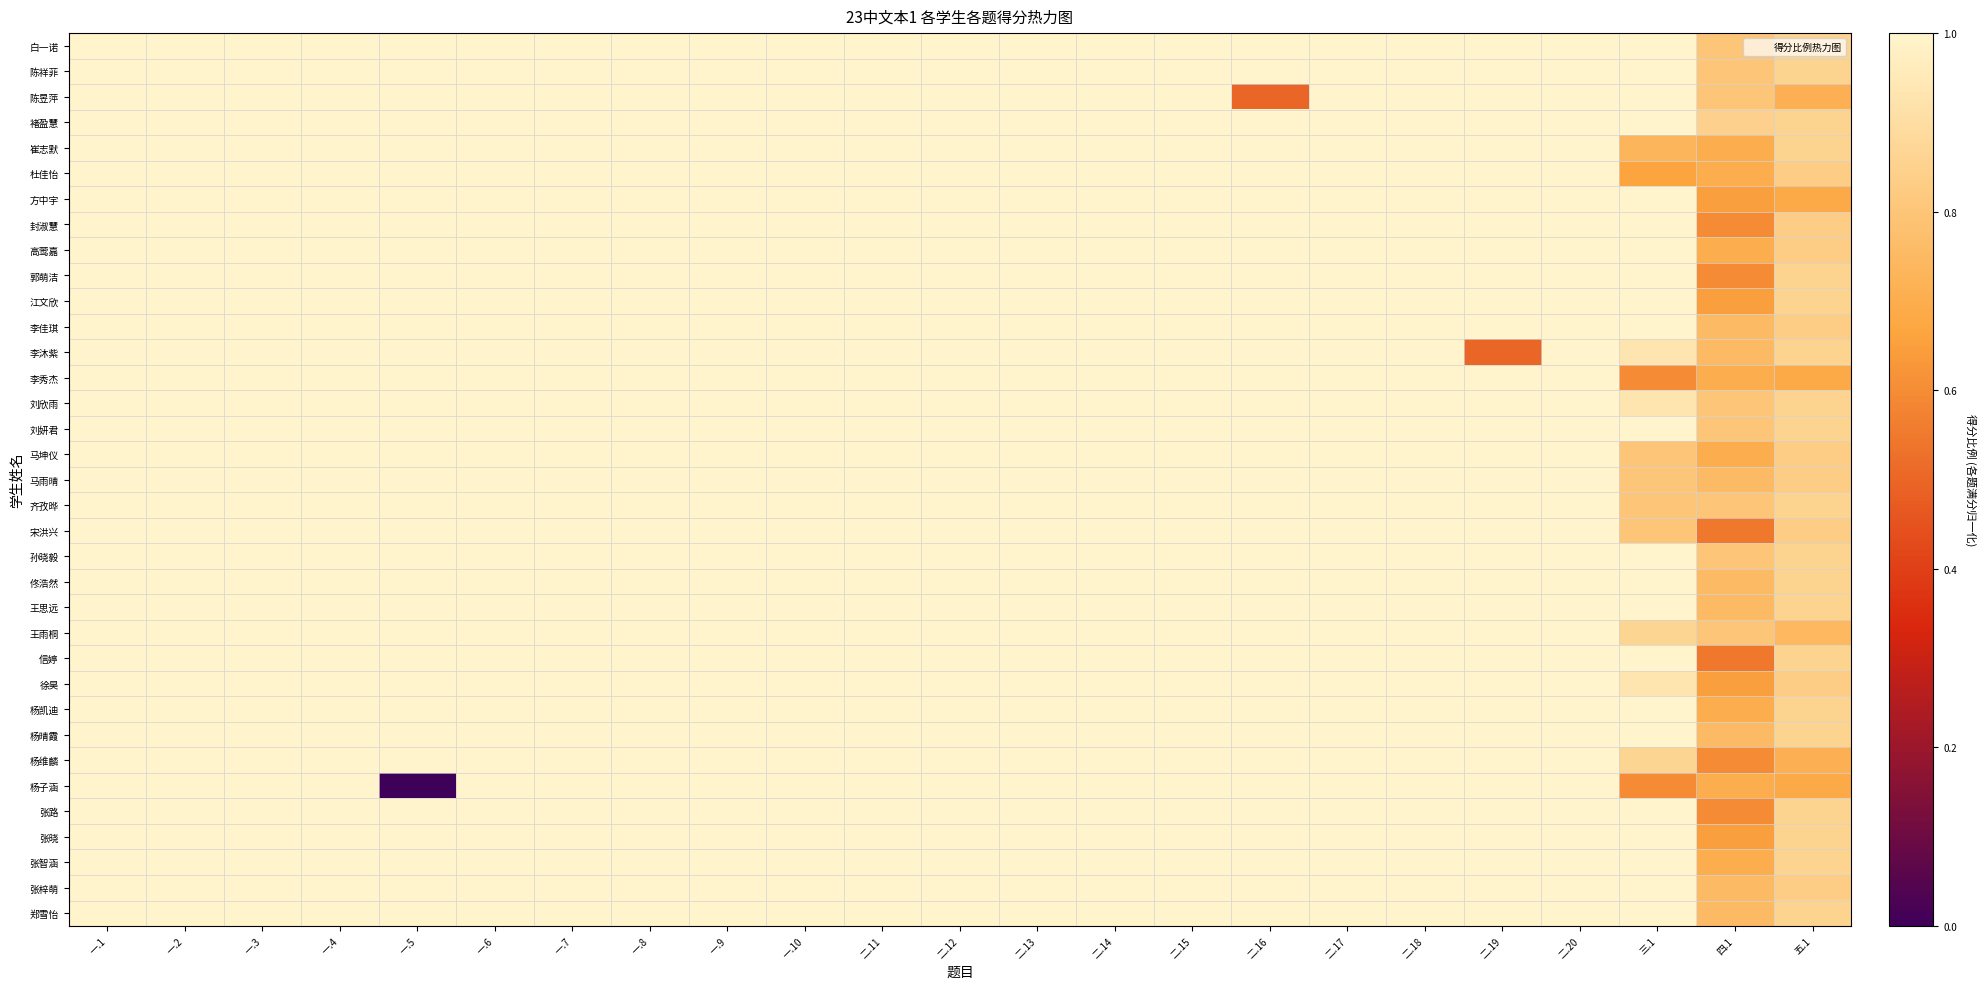

Reading left to right, extract all data points from this chart.

白一诺: 一.1=1.0	一.2=1.0	一.3=1.0	一.4=1.0	一.5=1.0	一.6=1.0	一.7=1.0	一.8=1.0	一.9=1.0	一.10=1.0	二.11=1.0	二.12=1.0	二.13=1.0	二.14=1.0	二.15=1.0	二.16=1.0	二.17=1.0	二.18=1.0	二.19=1.0	二.20=1.0	三.1=1.0	四.1=0.8	五.1=0.9
陈祥菲: 一.1=1.0	一.2=1.0	一.3=1.0	一.4=1.0	一.5=1.0	一.6=1.0	一.7=1.0	一.8=1.0	一.9=1.0	一.10=1.0	二.11=1.0	二.12=1.0	二.13=1.0	二.14=1.0	二.15=1.0	二.16=1.0	二.17=1.0	二.18=1.0	二.19=1.0	二.20=1.0	三.1=1.0	四.1=0.8	五.1=0.9
陈昱萍: 一.1=1.0	一.2=1.0	一.3=1.0	一.4=1.0	一.5=1.0	一.6=1.0	一.7=1.0	一.8=1.0	一.9=1.0	一.10=1.0	二.11=1.0	二.12=1.0	二.13=1.0	二.14=1.0	二.15=1.0	二.16=0.5	二.17=1.0	二.18=1.0	二.19=1.0	二.20=1.0	三.1=1.0	四.1=0.8	五.1=0.7
褚盈慧: 一.1=1.0	一.2=1.0	一.3=1.0	一.4=1.0	一.5=1.0	一.6=1.0	一.7=1.0	一.8=1.0	一.9=1.0	一.10=1.0	二.11=1.0	二.12=1.0	二.13=1.0	二.14=1.0	二.15=1.0	二.16=1.0	二.17=1.0	二.18=1.0	二.19=1.0	二.20=1.0	三.1=1.0	四.1=0.8	五.1=0.9
崔志默: 一.1=1.0	一.2=1.0	一.3=1.0	一.4=1.0	一.5=1.0	一.6=1.0	一.7=1.0	一.8=1.0	一.9=1.0	一.10=1.0	二.11=1.0	二.12=1.0	二.13=1.0	二.14=1.0	二.15=1.0	二.16=1.0	二.17=1.0	二.18=1.0	二.19=1.0	二.20=1.0	三.1=0.7	四.1=0.7	五.1=0.9
杜佳怡: 一.1=1.0	一.2=1.0	一.3=1.0	一.4=1.0	一.5=1.0	一.6=1.0	一.7=1.0	一.8=1.0	一.9=1.0	一.10=1.0	二.11=1.0	二.12=1.0	二.13=1.0	二.14=1.0	二.15=1.0	二.16=1.0	二.17=1.0	二.18=1.0	二.19=1.0	二.20=1.0	三.1=0.7	四.1=0.7	五.1=0.8
方中宇: 一.1=1.0	一.2=1.0	一.3=1.0	一.4=1.0	一.5=1.0	一.6=1.0	一.7=1.0	一.8=1.0	一.9=1.0	一.10=1.0	二.11=1.0	二.12=1.0	二.13=1.0	二.14=1.0	二.15=1.0	二.16=1.0	二.17=1.0	二.18=1.0	二.19=1.0	二.20=1.0	三.1=1.0	四.1=0.7	五.1=0.7
封淑慧: 一.1=1.0	一.2=1.0	一.3=1.0	一.4=1.0	一.5=1.0	一.6=1.0	一.7=1.0	一.8=1.0	一.9=1.0	一.10=1.0	二.11=1.0	二.12=1.0	二.13=1.0	二.14=1.0	二.15=1.0	二.16=1.0	二.17=1.0	二.18=1.0	二.19=1.0	二.20=1.0	三.1=1.0	四.1=0.6	五.1=0.8
高莺嘉: 一.1=1.0	一.2=1.0	一.3=1.0	一.4=1.0	一.5=1.0	一.6=1.0	一.7=1.0	一.8=1.0	一.9=1.0	一.10=1.0	二.11=1.0	二.12=1.0	二.13=1.0	二.14=1.0	二.15=1.0	二.16=1.0	二.17=1.0	二.18=1.0	二.19=1.0	二.20=1.0	三.1=1.0	四.1=0.7	五.1=0.8
郭萌洁: 一.1=1.0	一.2=1.0	一.3=1.0	一.4=1.0	一.5=1.0	一.6=1.0	一.7=1.0	一.8=1.0	一.9=1.0	一.10=1.0	二.11=1.0	二.12=1.0	二.13=1.0	二.14=1.0	二.15=1.0	二.16=1.0	二.17=1.0	二.18=1.0	二.19=1.0	二.20=1.0	三.1=1.0	四.1=0.6	五.1=0.9
江文欣: 一.1=1.0	一.2=1.0	一.3=1.0	一.4=1.0	一.5=1.0	一.6=1.0	一.7=1.0	一.8=1.0	一.9=1.0	一.10=1.0	二.11=1.0	二.12=1.0	二.13=1.0	二.14=1.0	二.15=1.0	二.16=1.0	二.17=1.0	二.18=1.0	二.19=1.0	二.20=1.0	三.1=1.0	四.1=0.7	五.1=0.9
李佳琪: 一.1=1.0	一.2=1.0	一.3=1.0	一.4=1.0	一.5=1.0	一.6=1.0	一.7=1.0	一.8=1.0	一.9=1.0	一.10=1.0	二.11=1.0	二.12=1.0	二.13=1.0	二.14=1.0	二.15=1.0	二.16=1.0	二.17=1.0	二.18=1.0	二.19=1.0	二.20=1.0	三.1=1.0	四.1=0.8	五.1=0.8
李沐紫: 一.1=1.0	一.2=1.0	一.3=1.0	一.4=1.0	一.5=1.0	一.6=1.0	一.7=1.0	一.8=1.0	一.9=1.0	一.10=1.0	二.11=1.0	二.12=1.0	二.13=1.0	二.14=1.0	二.15=1.0	二.16=1.0	二.17=1.0	二.18=1.0	二.19=0.5	二.20=1.0	三.1=0.9	四.1=0.8	五.1=0.9
李秀杰: 一.1=1.0	一.2=1.0	一.3=1.0	一.4=1.0	一.5=1.0	一.6=1.0	一.7=1.0	一.8=1.0	一.9=1.0	一.10=1.0	二.11=1.0	二.12=1.0	二.13=1.0	二.14=1.0	二.15=1.0	二.16=1.0	二.17=1.0	二.18=1.0	二.19=1.0	二.20=1.0	三.1=0.6	四.1=0.7	五.1=0.7
刘欣雨: 一.1=1.0	一.2=1.0	一.3=1.0	一.4=1.0	一.5=1.0	一.6=1.0	一.7=1.0	一.8=1.0	一.9=1.0	一.10=1.0	二.11=1.0	二.12=1.0	二.13=1.0	二.14=1.0	二.15=1.0	二.16=1.0	二.17=1.0	二.18=1.0	二.19=1.0	二.20=1.0	三.1=0.9	四.1=0.8	五.1=0.9
刘妍君: 一.1=1.0	一.2=1.0	一.3=1.0	一.4=1.0	一.5=1.0	一.6=1.0	一.7=1.0	一.8=1.0	一.9=1.0	一.10=1.0	二.11=1.0	二.12=1.0	二.13=1.0	二.14=1.0	二.15=1.0	二.16=1.0	二.17=1.0	二.18=1.0	二.19=1.0	二.20=1.0	三.1=1.0	四.1=0.8	五.1=0.9
马坤仪: 一.1=1.0	一.2=1.0	一.3=1.0	一.4=1.0	一.5=1.0	一.6=1.0	一.7=1.0	一.8=1.0	一.9=1.0	一.10=1.0	二.11=1.0	二.12=1.0	二.13=1.0	二.14=1.0	二.15=1.0	二.16=1.0	二.17=1.0	二.18=1.0	二.19=1.0	二.20=1.0	三.1=0.8	四.1=0.7	五.1=0.8
马雨晴: 一.1=1.0	一.2=1.0	一.3=1.0	一.4=1.0	一.5=1.0	一.6=1.0	一.7=1.0	一.8=1.0	一.9=1.0	一.10=1.0	二.11=1.0	二.12=1.0	二.13=1.0	二.14=1.0	二.15=1.0	二.16=1.0	二.17=1.0	二.18=1.0	二.19=1.0	二.20=1.0	三.1=0.8	四.1=0.8	五.1=0.8
齐孜晔: 一.1=1.0	一.2=1.0	一.3=1.0	一.4=1.0	一.5=1.0	一.6=1.0	一.7=1.0	一.8=1.0	一.9=1.0	一.10=1.0	二.11=1.0	二.12=1.0	二.13=1.0	二.14=1.0	二.15=1.0	二.16=1.0	二.17=1.0	二.18=1.0	二.19=1.0	二.20=1.0	三.1=0.8	四.1=0.8	五.1=0.9
宋洪兴: 一.1=1.0	一.2=1.0	一.3=1.0	一.4=1.0	一.5=1.0	一.6=1.0	一.7=1.0	一.8=1.0	一.9=1.0	一.10=1.0	二.11=1.0	二.12=1.0	二.13=1.0	二.14=1.0	二.15=1.0	二.16=1.0	二.17=1.0	二.18=1.0	二.19=1.0	二.20=1.0	三.1=0.8	四.1=0.6	五.1=0.8
孙晓毅: 一.1=1.0	一.2=1.0	一.3=1.0	一.4=1.0	一.5=1.0	一.6=1.0	一.7=1.0	一.8=1.0	一.9=1.0	一.10=1.0	二.11=1.0	二.12=1.0	二.13=1.0	二.14=1.0	二.15=1.0	二.16=1.0	二.17=1.0	二.18=1.0	二.19=1.0	二.20=1.0	三.1=1.0	四.1=0.8	五.1=0.9
佟浩然: 一.1=1.0	一.2=1.0	一.3=1.0	一.4=1.0	一.5=1.0	一.6=1.0	一.7=1.0	一.8=1.0	一.9=1.0	一.10=1.0	二.11=1.0	二.12=1.0	二.13=1.0	二.14=1.0	二.15=1.0	二.16=1.0	二.17=1.0	二.18=1.0	二.19=1.0	二.20=1.0	三.1=1.0	四.1=0.8	五.1=0.9
王思远: 一.1=1.0	一.2=1.0	一.3=1.0	一.4=1.0	一.5=1.0	一.6=1.0	一.7=1.0	一.8=1.0	一.9=1.0	一.10=1.0	二.11=1.0	二.12=1.0	二.13=1.0	二.14=1.0	二.15=1.0	二.16=1.0	二.17=1.0	二.18=1.0	二.19=1.0	二.20=1.0	三.1=1.0	四.1=0.8	五.1=0.9
王雨桐: 一.1=1.0	一.2=1.0	一.3=1.0	一.4=1.0	一.5=1.0	一.6=1.0	一.7=1.0	一.8=1.0	一.9=1.0	一.10=1.0	二.11=1.0	二.12=1.0	二.13=1.0	二.14=1.0	二.15=1.0	二.16=1.0	二.17=1.0	二.18=1.0	二.19=1.0	二.20=1.0	三.1=0.9	四.1=0.8	五.1=0.7
信婷: 一.1=1.0	一.2=1.0	一.3=1.0	一.4=1.0	一.5=1.0	一.6=1.0	一.7=1.0	一.8=1.0	一.9=1.0	一.10=1.0	二.11=1.0	二.12=1.0	二.13=1.0	二.14=1.0	二.15=1.0	二.16=1.0	二.17=1.0	二.18=1.0	二.19=1.0	二.20=1.0	三.1=1.0	四.1=0.6	五.1=0.9
徐昊: 一.1=1.0	一.2=1.0	一.3=1.0	一.4=1.0	一.5=1.0	一.6=1.0	一.7=1.0	一.8=1.0	一.9=1.0	一.10=1.0	二.11=1.0	二.12=1.0	二.13=1.0	二.14=1.0	二.15=1.0	二.16=1.0	二.17=1.0	二.18=1.0	二.19=1.0	二.20=1.0	三.1=0.9	四.1=0.7	五.1=0.8
杨凯迪: 一.1=1.0	一.2=1.0	一.3=1.0	一.4=1.0	一.5=1.0	一.6=1.0	一.7=1.0	一.8=1.0	一.9=1.0	一.10=1.0	二.11=1.0	二.12=1.0	二.13=1.0	二.14=1.0	二.15=1.0	二.16=1.0	二.17=1.0	二.18=1.0	二.19=1.0	二.20=1.0	三.1=1.0	四.1=0.7	五.1=0.9
杨晴霞: 一.1=1.0	一.2=1.0	一.3=1.0	一.4=1.0	一.5=1.0	一.6=1.0	一.7=1.0	一.8=1.0	一.9=1.0	一.10=1.0	二.11=1.0	二.12=1.0	二.13=1.0	二.14=1.0	二.15=1.0	二.16=1.0	二.17=1.0	二.18=1.0	二.19=1.0	二.20=1.0	三.1=1.0	四.1=0.8	五.1=0.9
杨维麟: 一.1=1.0	一.2=1.0	一.3=1.0	一.4=1.0	一.5=1.0	一.6=1.0	一.7=1.0	一.8=1.0	一.9=1.0	一.10=1.0	二.11=1.0	二.12=1.0	二.13=1.0	二.14=1.0	二.15=1.0	二.16=1.0	二.17=1.0	二.18=1.0	二.19=1.0	二.20=1.0	三.1=0.9	四.1=0.6	五.1=0.7
杨子涵: 一.1=1.0	一.2=1.0	一.3=1.0	一.4=1.0	一.5=0.0	一.6=1.0	一.7=1.0	一.8=1.0	一.9=1.0	一.10=1.0	二.11=1.0	二.12=1.0	二.13=1.0	二.14=1.0	二.15=1.0	二.16=1.0	二.17=1.0	二.18=1.0	二.19=1.0	二.20=1.0	三.1=0.6	四.1=0.7	五.1=0.7
张路: 一.1=1.0	一.2=1.0	一.3=1.0	一.4=1.0	一.5=1.0	一.6=1.0	一.7=1.0	一.8=1.0	一.9=1.0	一.10=1.0	二.11=1.0	二.12=1.0	二.13=1.0	二.14=1.0	二.15=1.0	二.16=1.0	二.17=1.0	二.18=1.0	二.19=1.0	二.20=1.0	三.1=1.0	四.1=0.6	五.1=0.9
张晓: 一.1=1.0	一.2=1.0	一.3=1.0	一.4=1.0	一.5=1.0	一.6=1.0	一.7=1.0	一.8=1.0	一.9=1.0	一.10=1.0	二.11=1.0	二.12=1.0	二.13=1.0	二.14=1.0	二.15=1.0	二.16=1.0	二.17=1.0	二.18=1.0	二.19=1.0	二.20=1.0	三.1=1.0	四.1=0.7	五.1=0.9
张智涵: 一.1=1.0	一.2=1.0	一.3=1.0	一.4=1.0	一.5=1.0	一.6=1.0	一.7=1.0	一.8=1.0	一.9=1.0	一.10=1.0	二.11=1.0	二.12=1.0	二.13=1.0	二.14=1.0	二.15=1.0	二.16=1.0	二.17=1.0	二.18=1.0	二.19=1.0	二.20=1.0	三.1=1.0	四.1=0.7	五.1=0.9
张梓萌: 一.1=1.0	一.2=1.0	一.3=1.0	一.4=1.0	一.5=1.0	一.6=1.0	一.7=1.0	一.8=1.0	一.9=1.0	一.10=1.0	二.11=1.0	二.12=1.0	二.13=1.0	二.14=1.0	二.15=1.0	二.16=1.0	二.17=1.0	二.18=1.0	二.19=1.0	二.20=1.0	三.1=1.0	四.1=0.8	五.1=0.8
郑雪怡: 一.1=1.0	一.2=1.0	一.3=1.0	一.4=1.0	一.5=1.0	一.6=1.0	一.7=1.0	一.8=1.0	一.9=1.0	一.10=1.0	二.11=1.0	二.12=1.0	二.13=1.0	二.14=1.0	二.15=1.0	二.16=1.0	二.17=1.0	二.18=1.0	二.19=1.0	二.20=1.0	三.1=1.0	四.1=0.8	五.1=0.9